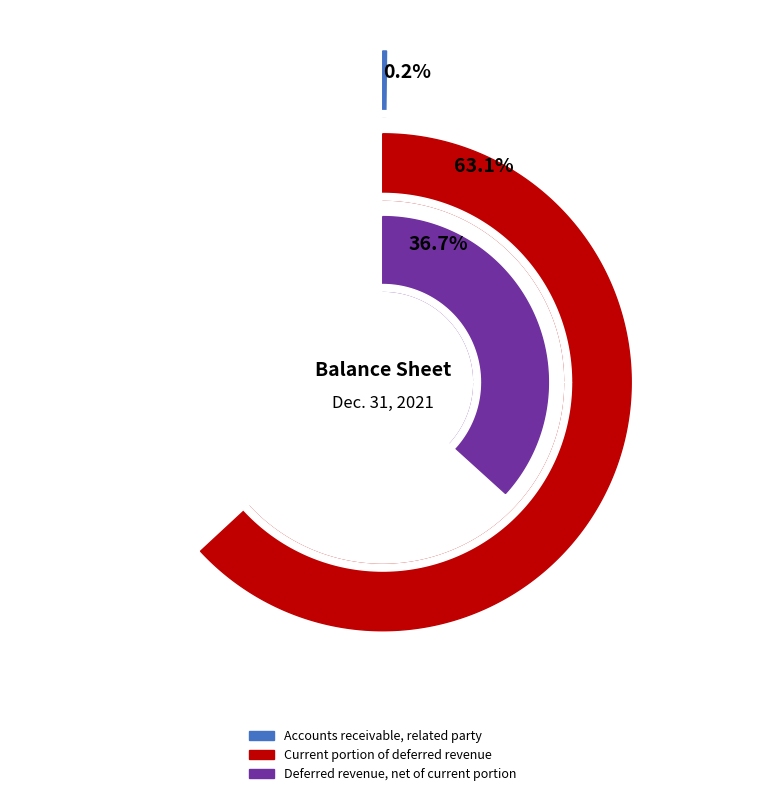

Count the number of slices in the pie.

3